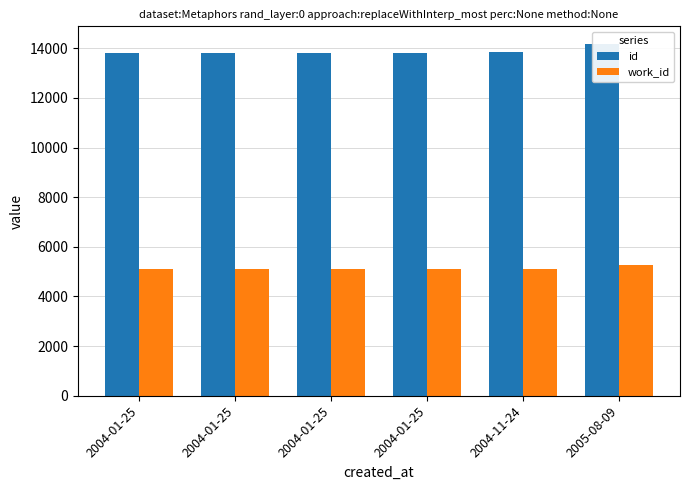

List the series in order of their overall mean, highest first.

id, work_id